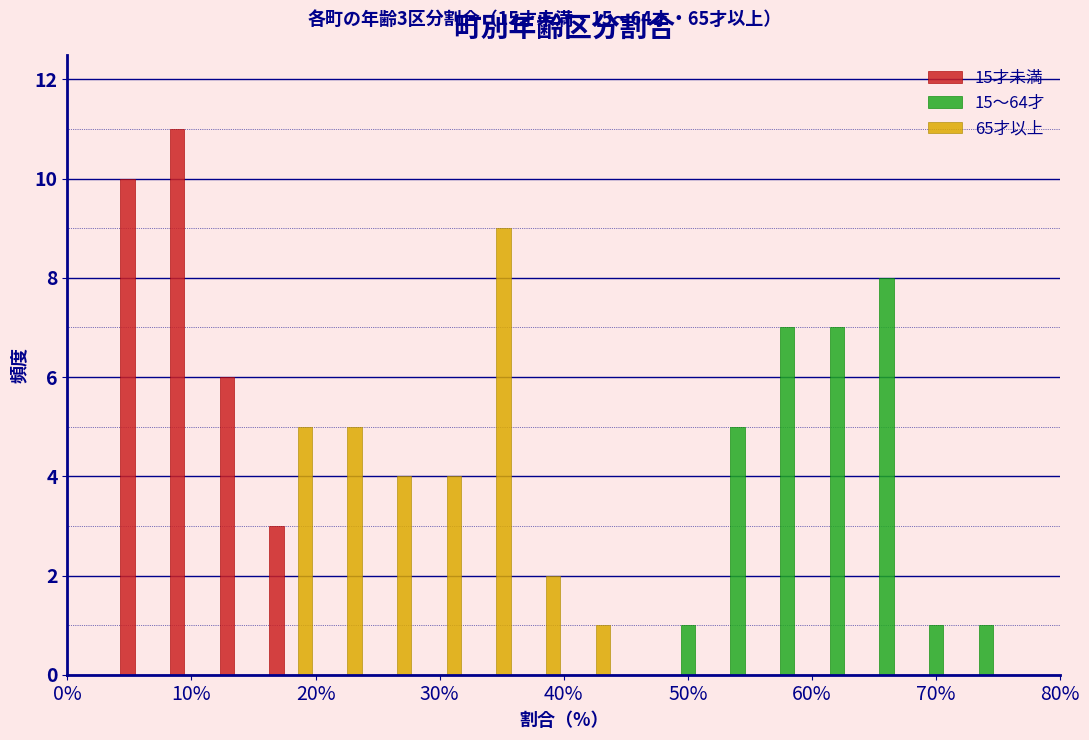

In the 15～64才 series, which range on the x-axis has the tallest bar?

64 to 68